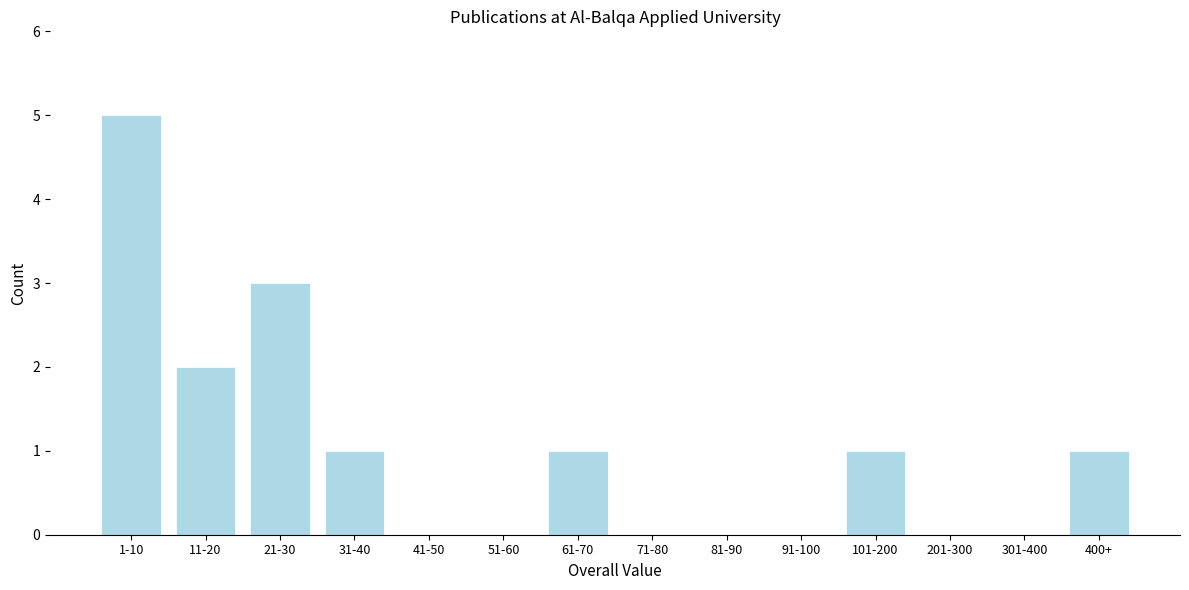

Reading right to left, what are all the values shown in this chart?

400+=1	301-400=0	201-300=0	101-200=1	91-100=0	81-90=0	71-80=0	61-70=1	51-60=0	41-50=0	31-40=1	21-30=3	11-20=2	1-10=5